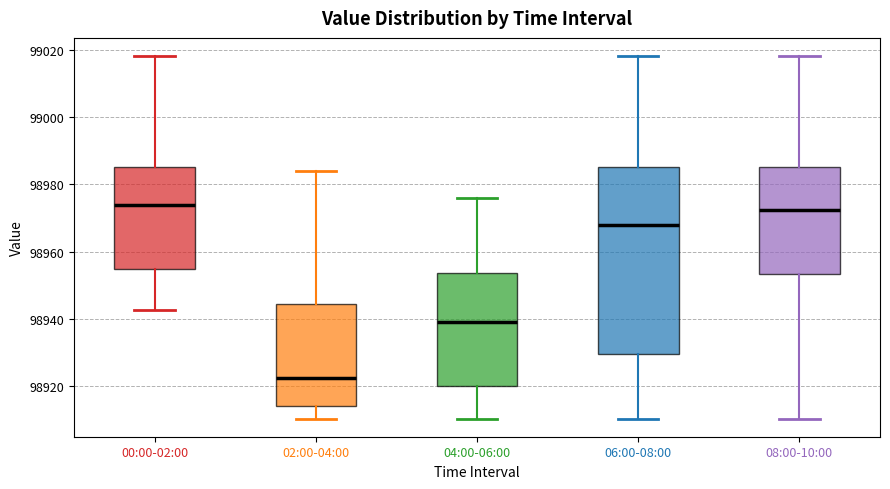

Reading left to right, read every box against the y-axis: the position of its median line, the range the box covers, and the ends of its whiskers. The values are not printed on the chart, so give them approximately, as read against the axis.

00:00-02:00: median 98974, box 98954 to 98986, whiskers 98942 to 99018
02:00-04:00: median 98922, box 98914 to 98944, whiskers 98910 to 98984
04:00-06:00: median 98940, box 98920 to 98954, whiskers 98910 to 98976
06:00-08:00: median 98968, box 98930 to 98986, whiskers 98910 to 99018
08:00-10:00: median 98972, box 98954 to 98986, whiskers 98910 to 99018